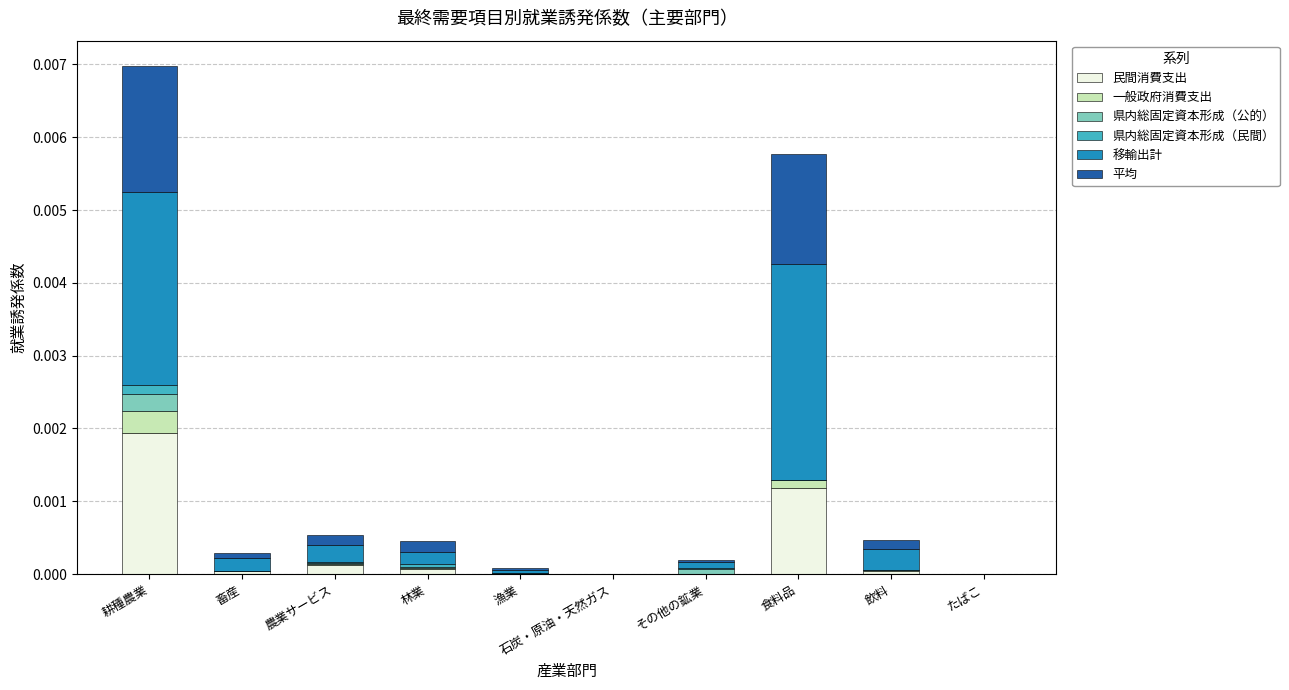

At which category is the sum across all series the highest?

耕種農業